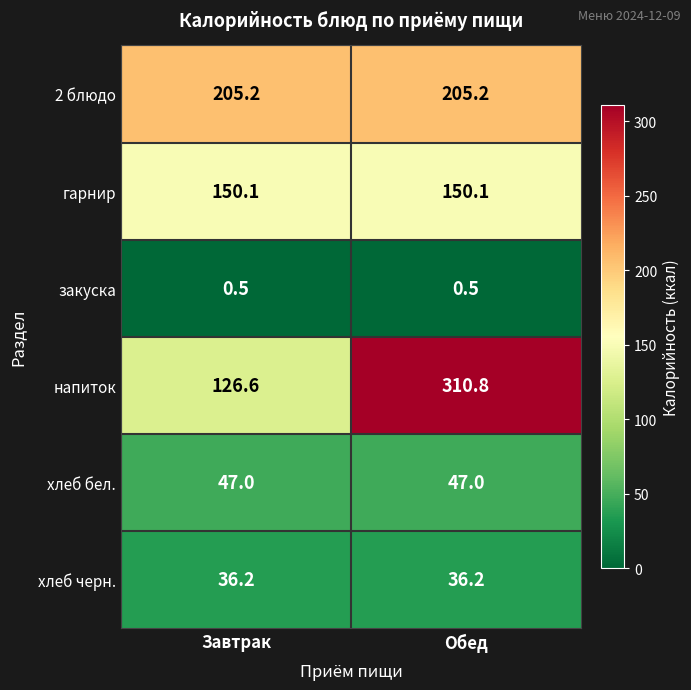

What is the highest value of the хлеб бел. series?

47.0